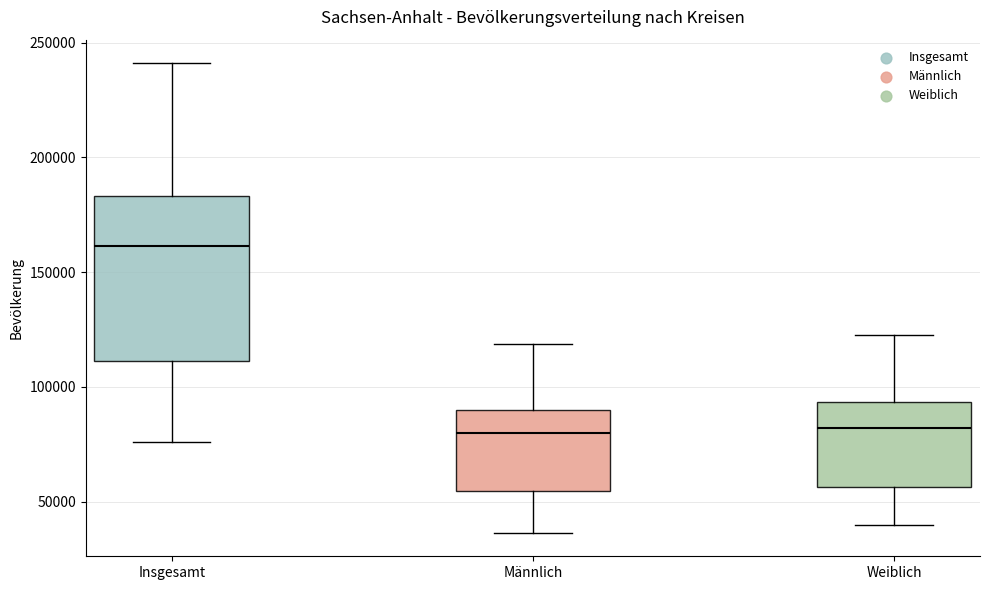

Reading left to right, transcribe this box plot: for each box, give where its median line is, the range the box spans, and where its two whiskers end, as read against the y-axis. The values are not printed on the chart, so give them approximately, as read against the axis.

Insgesamt: median 160000, box 110000 to 185000, whiskers 75000 to 240000
Männlich: median 80000, box 55000 to 90000, whiskers 35000 to 120000
Weiblich: median 80000, box 55000 to 95000, whiskers 40000 to 120000